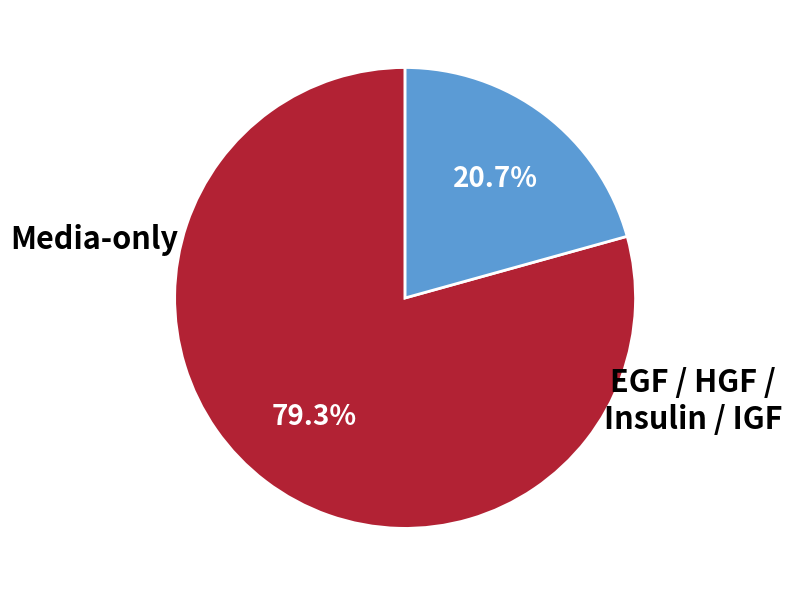

True or false: Media-only accounts for 20% of the total.

False